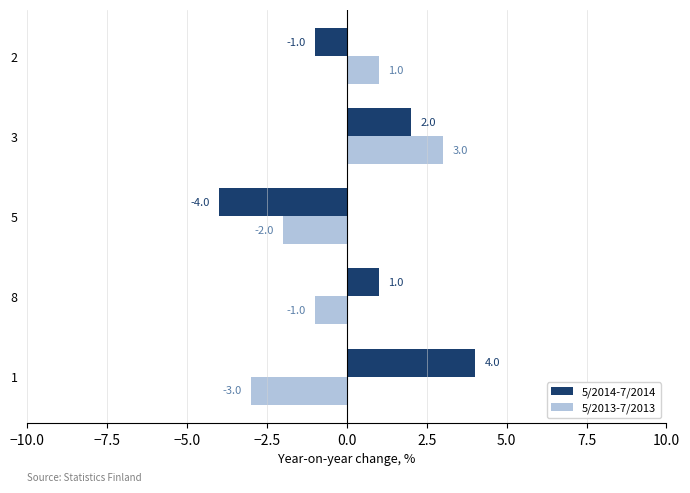

Which series has the largest range (max minus min)?

5/2014-7/2014